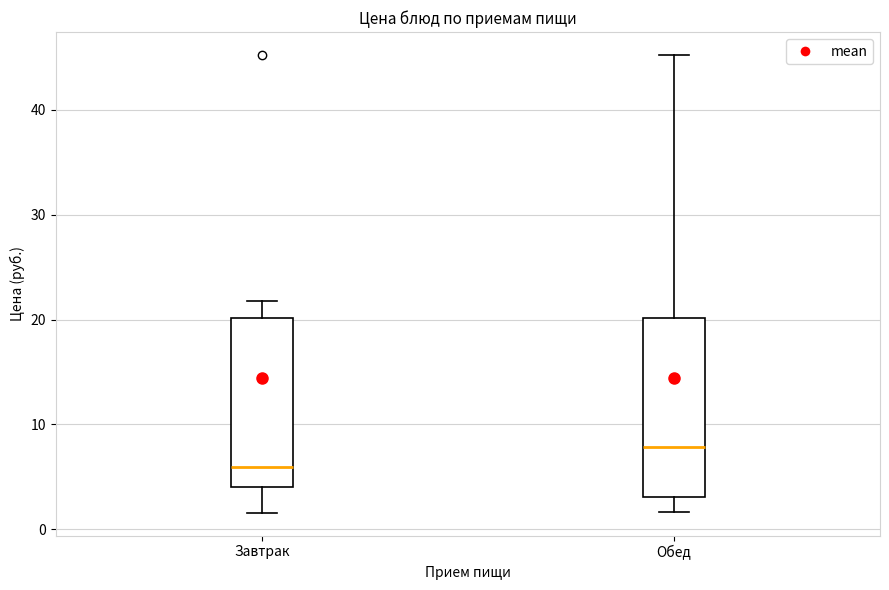

Where does the upper whisker of the box for Завтрак end on the y-axis? The values are not printed on the chart, so give them approximately, as read against the axis.

22